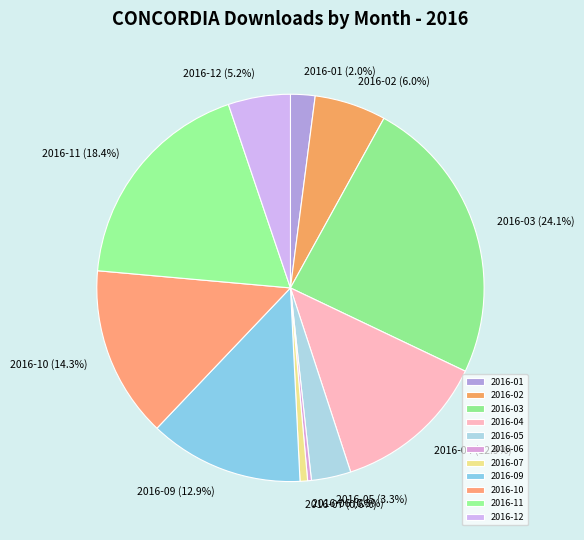

Do 2016-06 and 2016-02 together represent more than half of the pie?

No